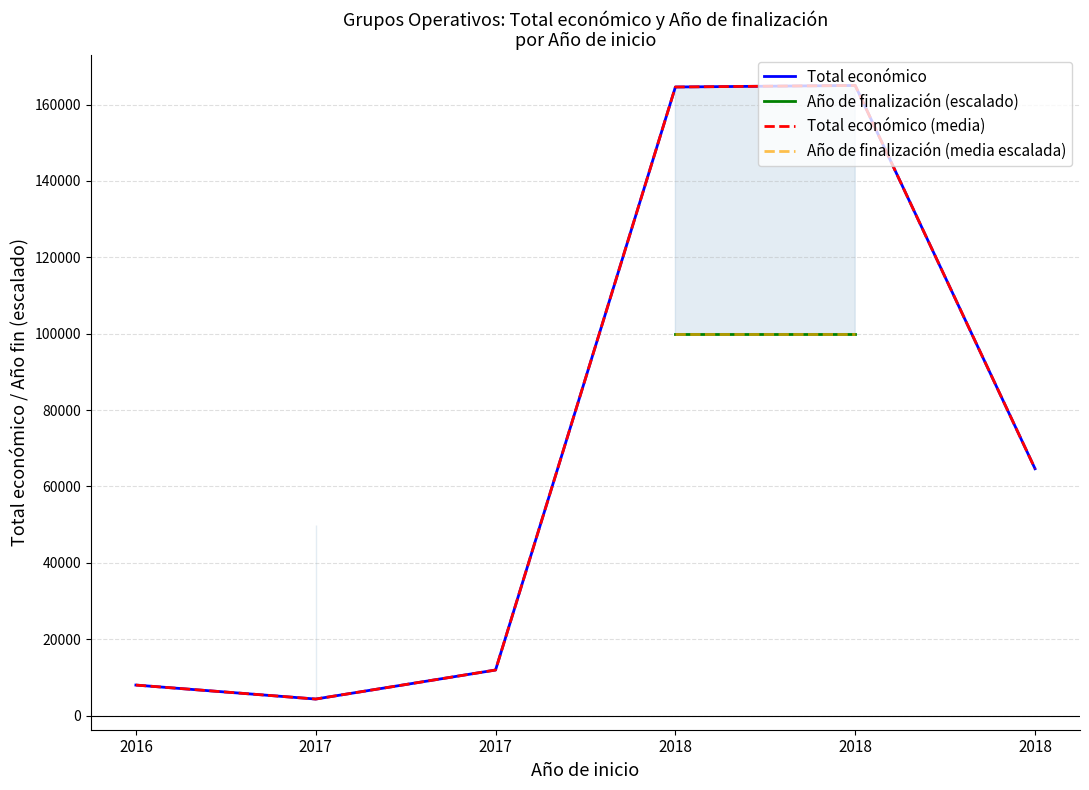

What is the value of the Año de finalización (media escalada) point at the 2nd from the left?

50000.0